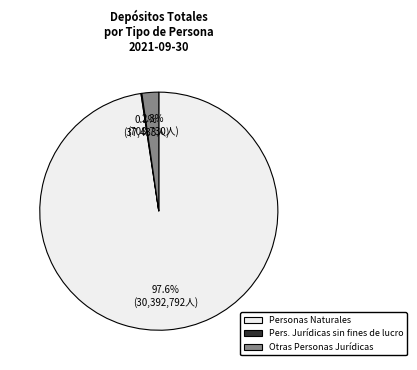

Is there a majority slice in this chart?

Yes